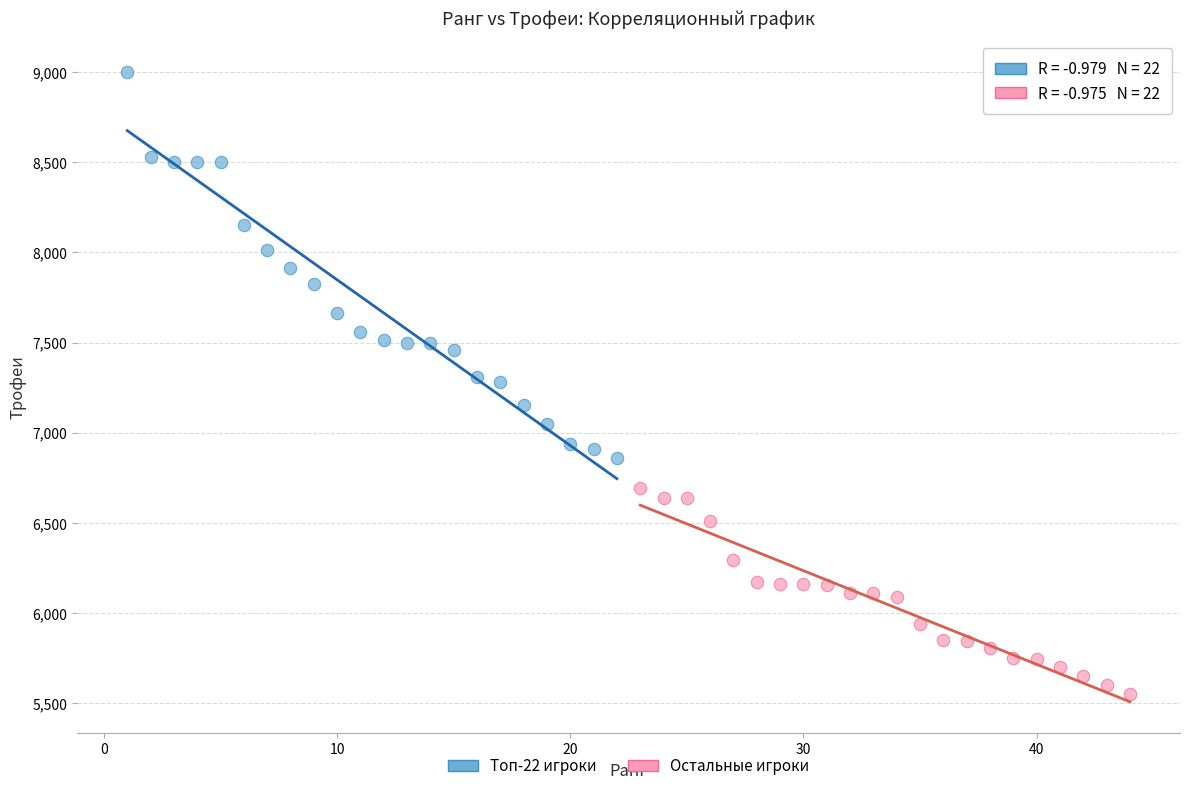

Which series reaches the maximum Y coordinate?

Топ-22 игроки